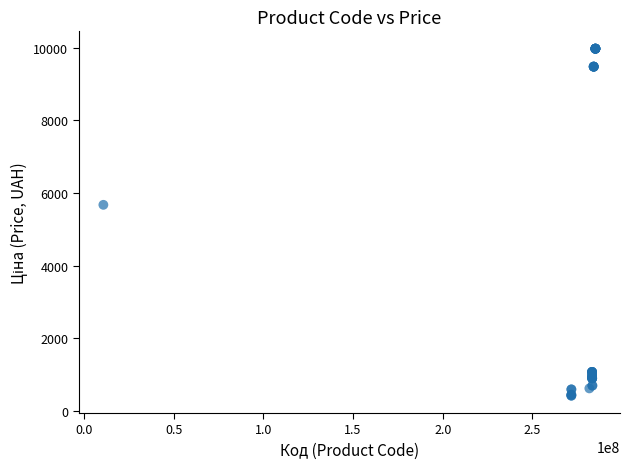

What Y value in the scatter plot is closest to 5195?

5673.8